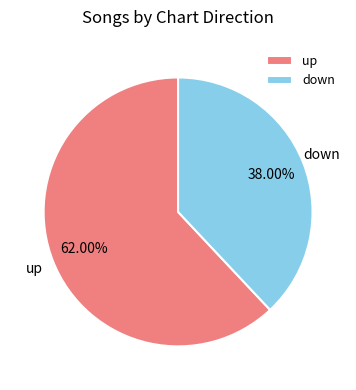

Which has a higher value, up or down?

up